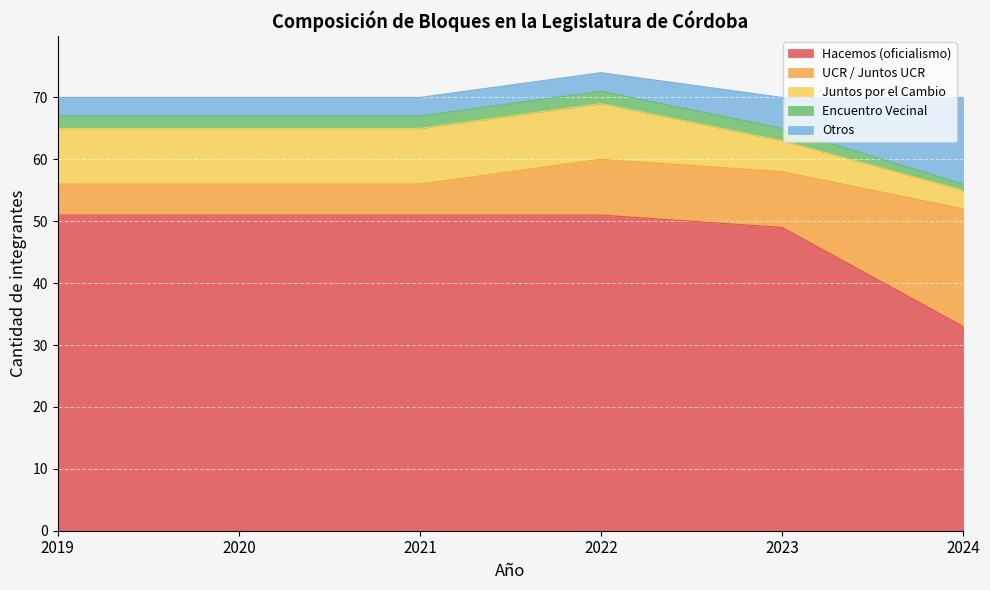

Which series has the widest spread of values?

Hacemos (oficialismo)